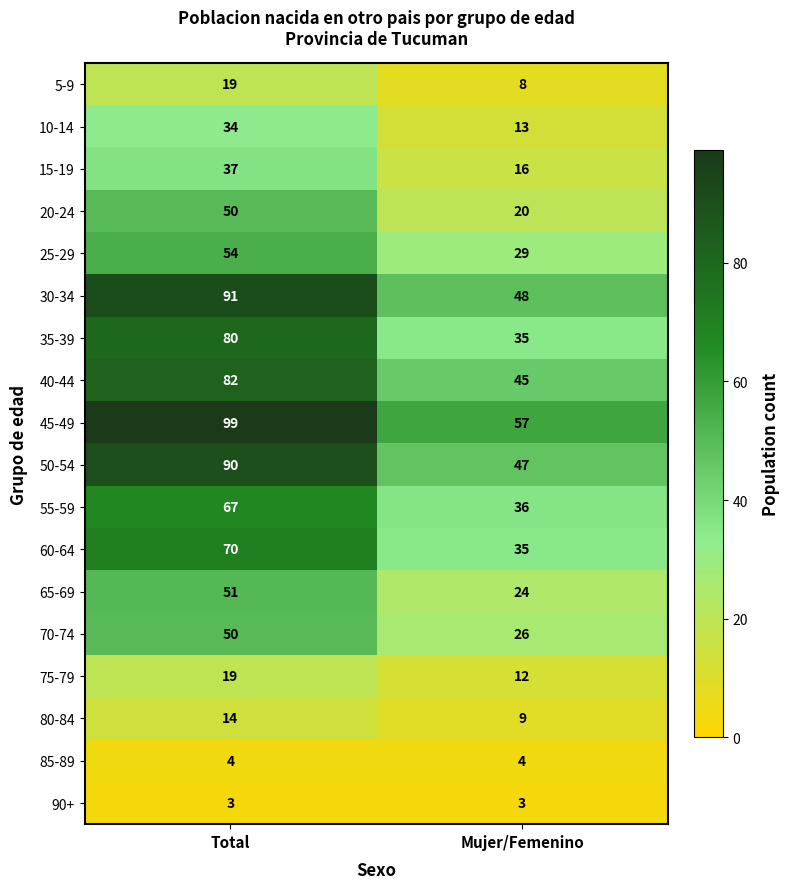

What is the sum of the 50-54 values at Total and Mujer/Femenino?

137